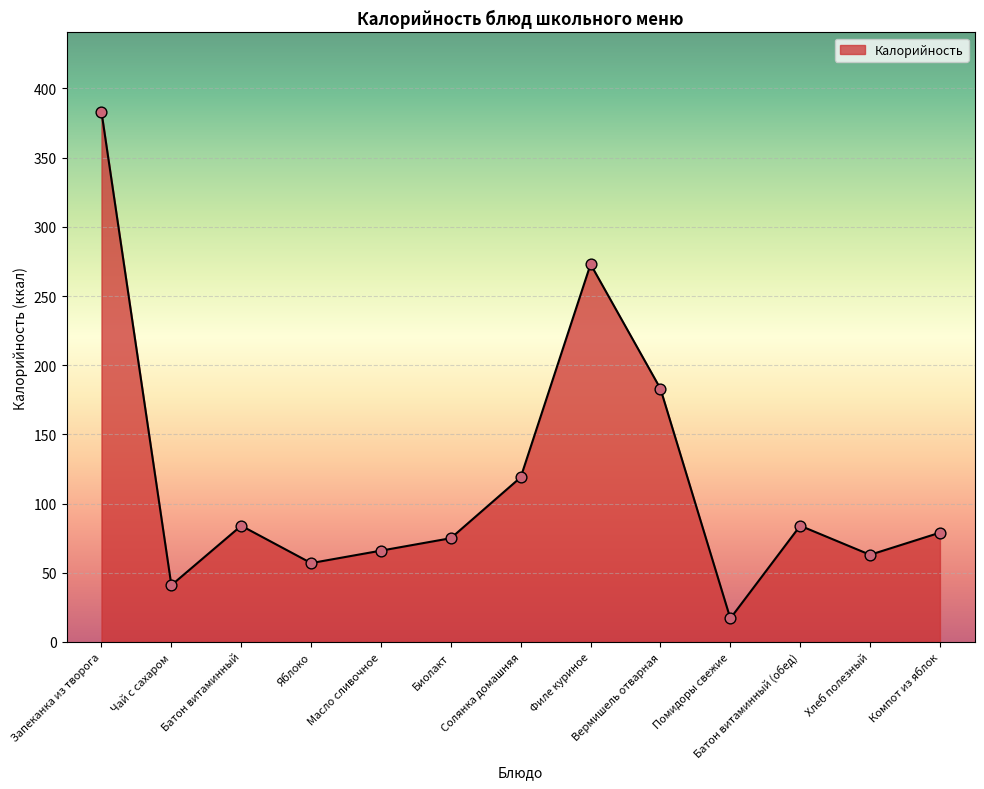

What is the change in value from Запеканка из творога to Хлеб полезный?

-320